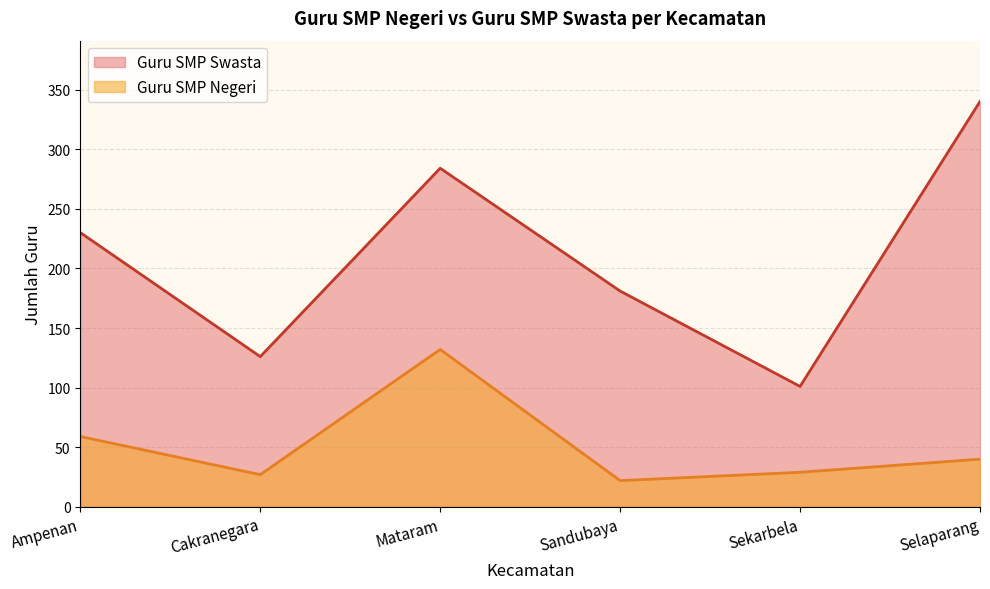

In Guru SMP Swasta, how many points are higher than both neighbors (excluding endpoints)?

1